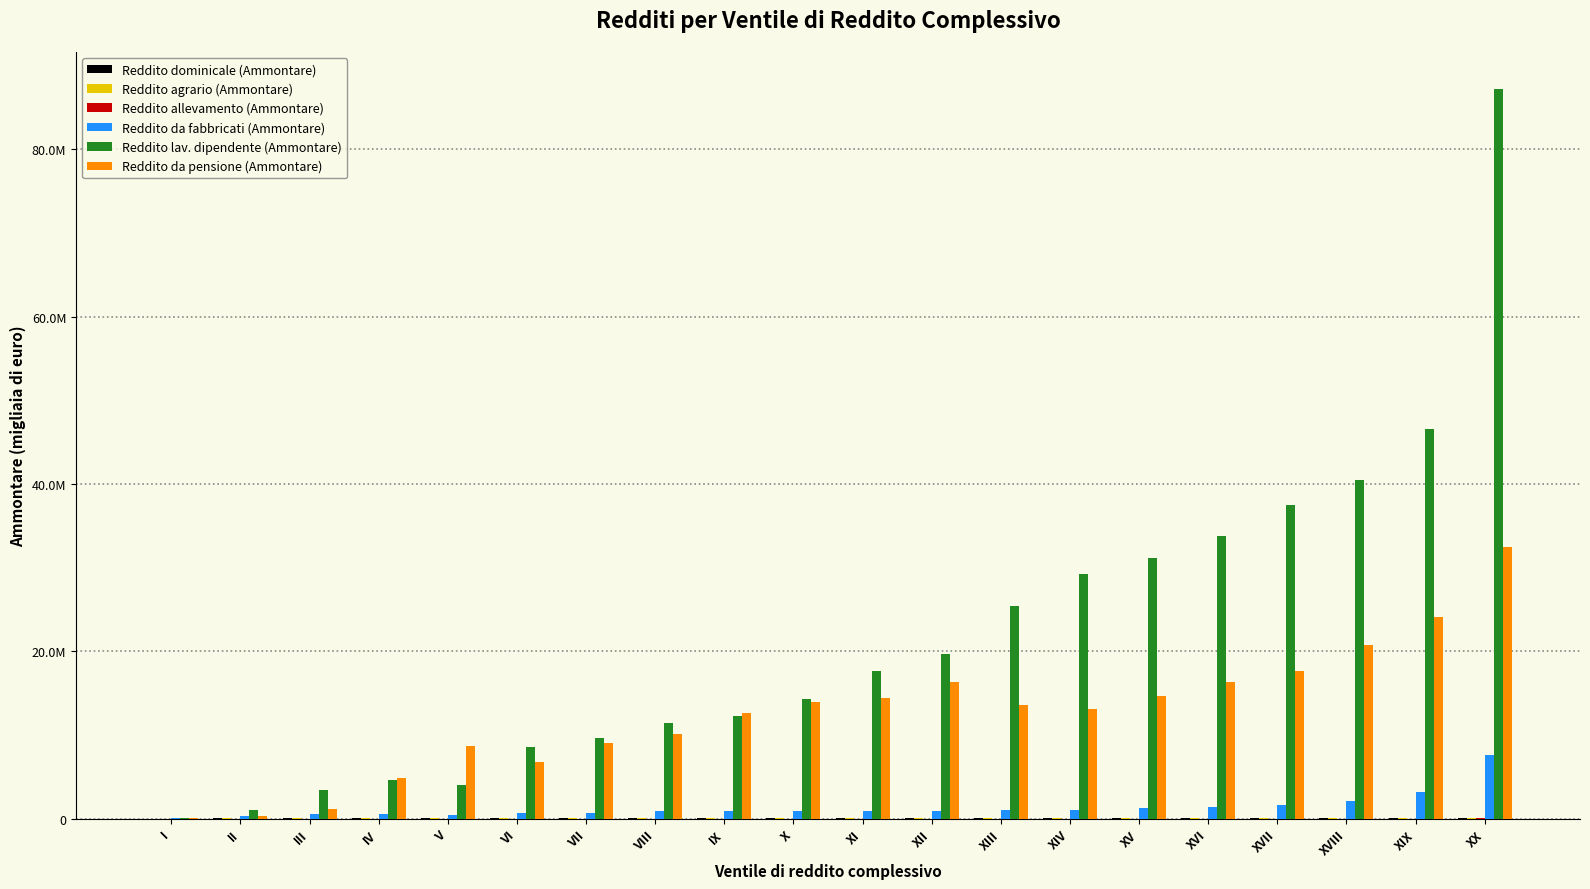

What is the difference between the maximum and second lowest values in the Reddito agrario (Ammontare) series?

59618